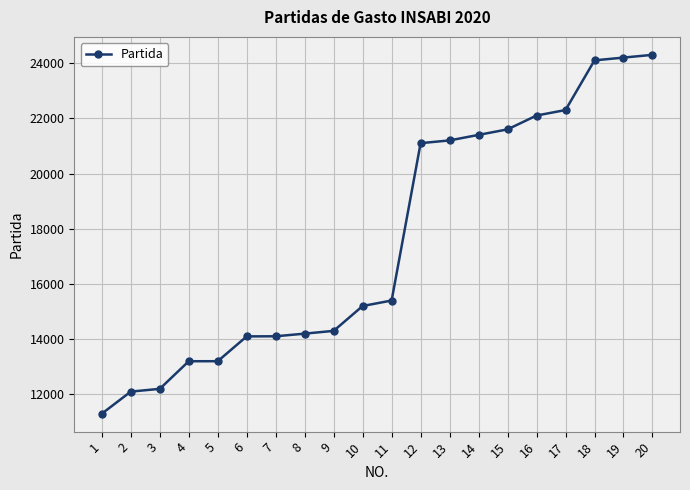

What is the change in value from 7 to 18?

+9996